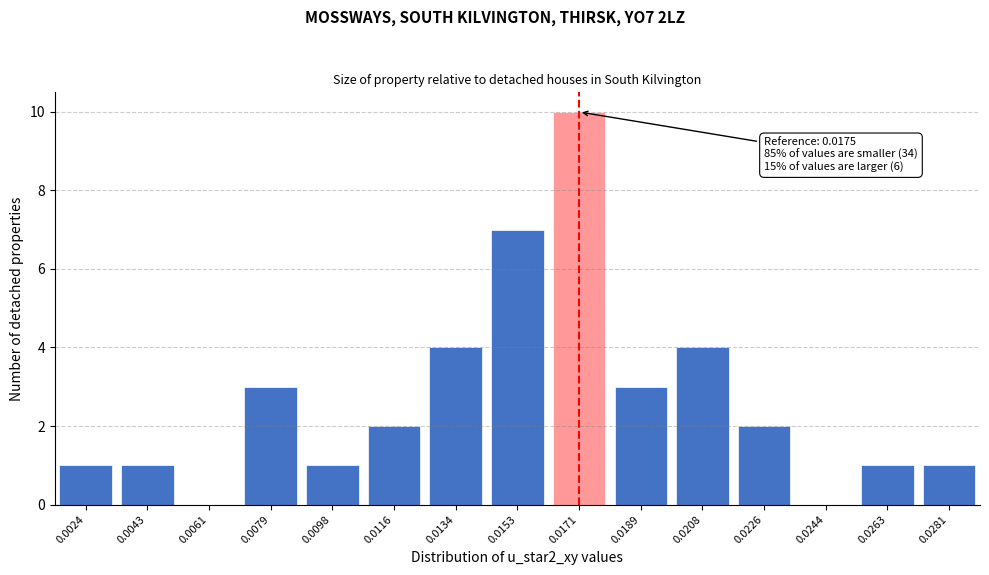

Reading left to right, list all the values displayed in this chart.

0.0024=1	0.0043=1	0.0061=0	0.0079=3	0.0098=1	0.0116=2	0.0134=4	0.0153=7	0.0171=10	0.0189=3	0.0208=4	0.0226=2	0.0244=0	0.0263=1	0.0281=1